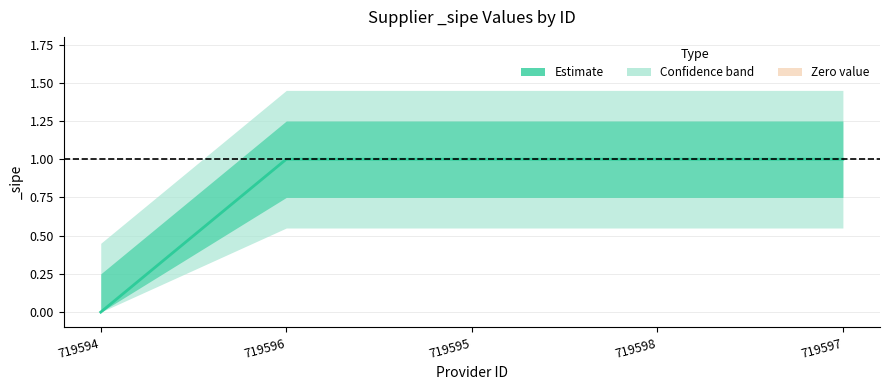

True or false: there are more than 1 points higher than both neighbors.

False